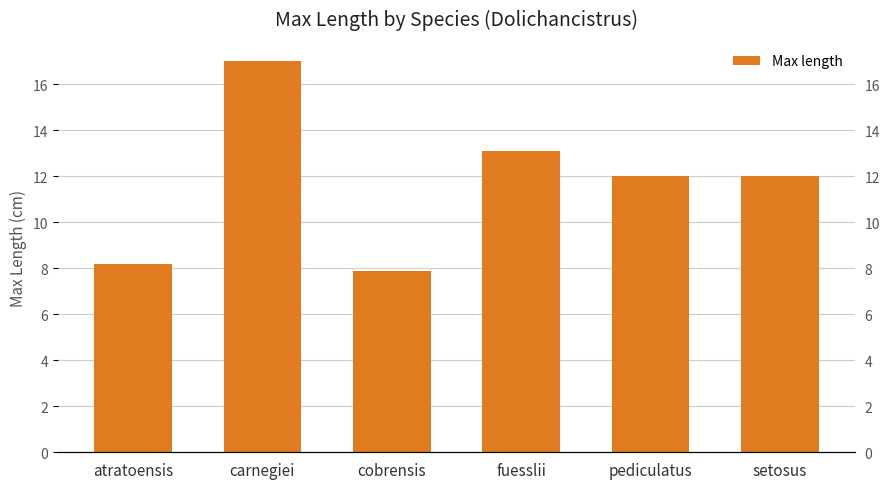

Reading left to right, what are all the values shown in this chart?

atratoensis=8.2	carnegiei=17.0	cobrensis=7.9	fuesslii=13.1	pediculatus=12.0	setosus=12.0